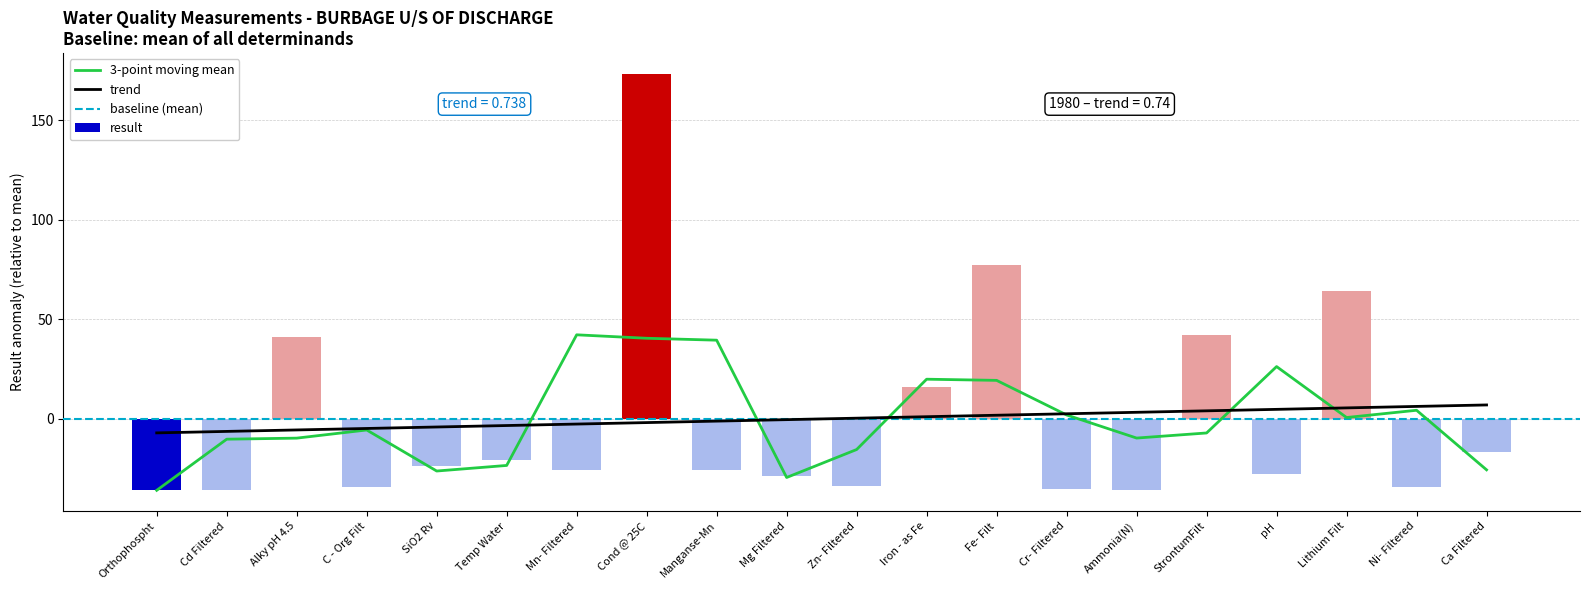

Rank the categories by value from highest to lowest.

Cond @ 25C, Fe- Filt, Lithium Filt, StrontumFilt, Alky pH 4.5, Iron - as Fe, Ca Filtered, Temp Water, SiO2 Rv, Mn- Filtered, Manganse-Mn, pH, Mg Filtered, Zn- Filtered, C - Org Filt, Ni- Filtered, Cr- Filtered, Ammonia(N), Cd Filtered, Orthophospht